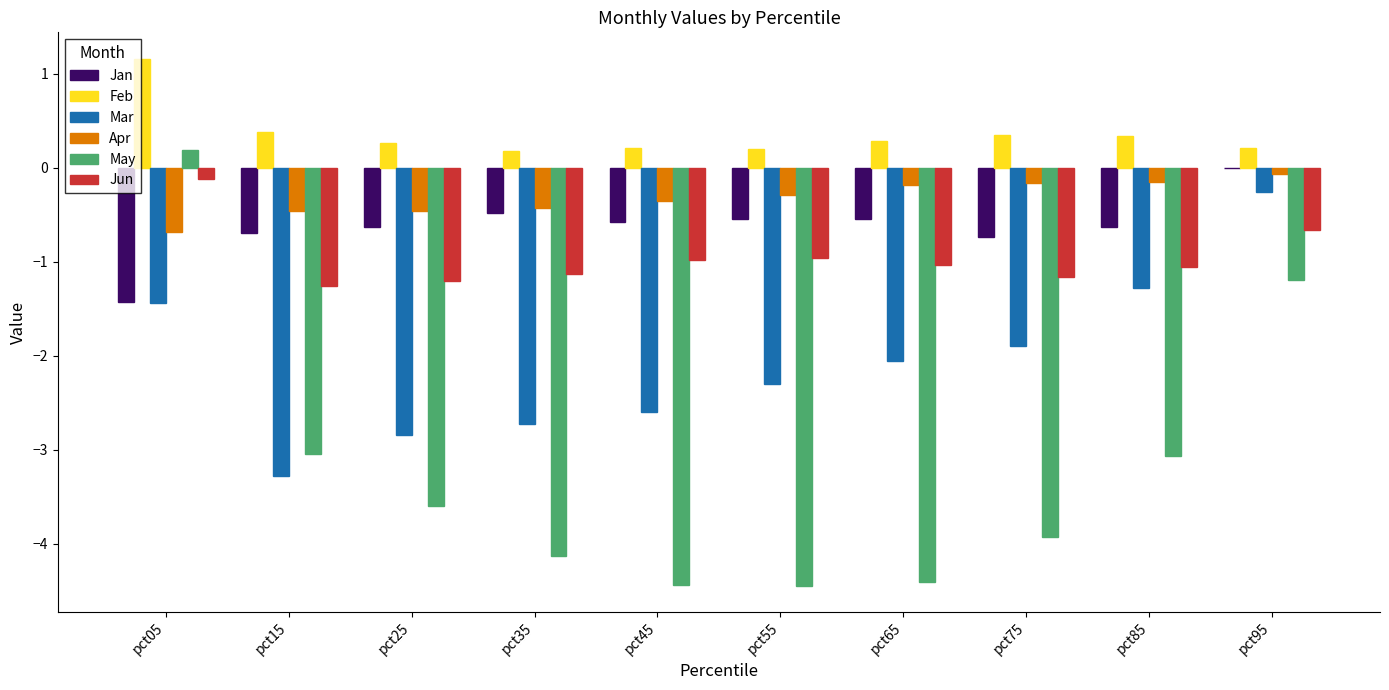

What is the total value across all series at pct35?

-8.7